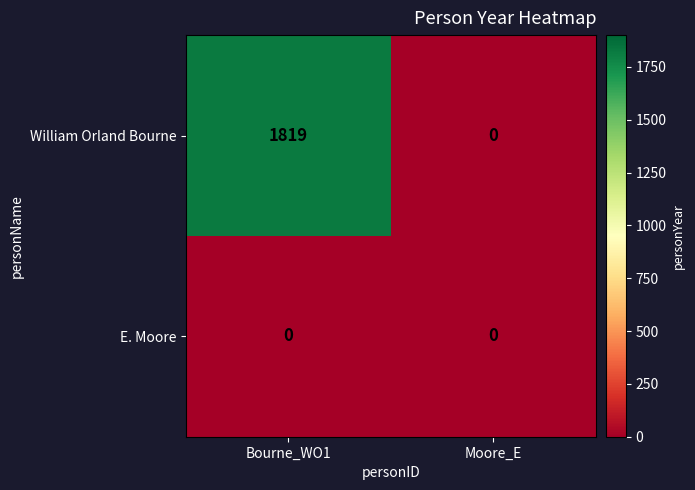

At which category is the sum across all series the highest?

Bourne_WO1